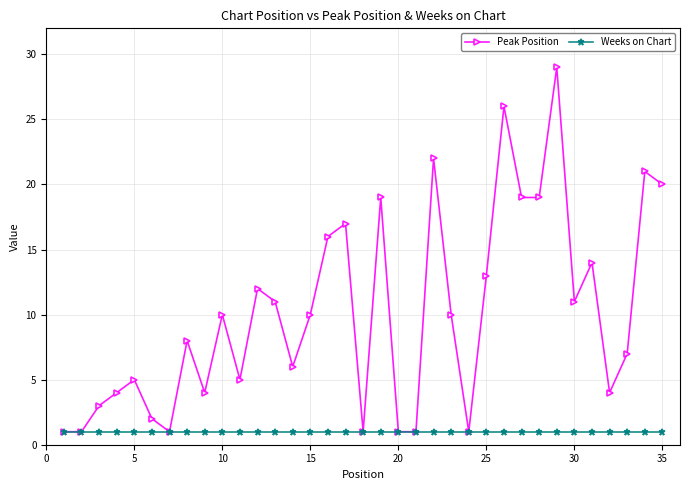

Which series has the largest total across all categories?

Peak Position